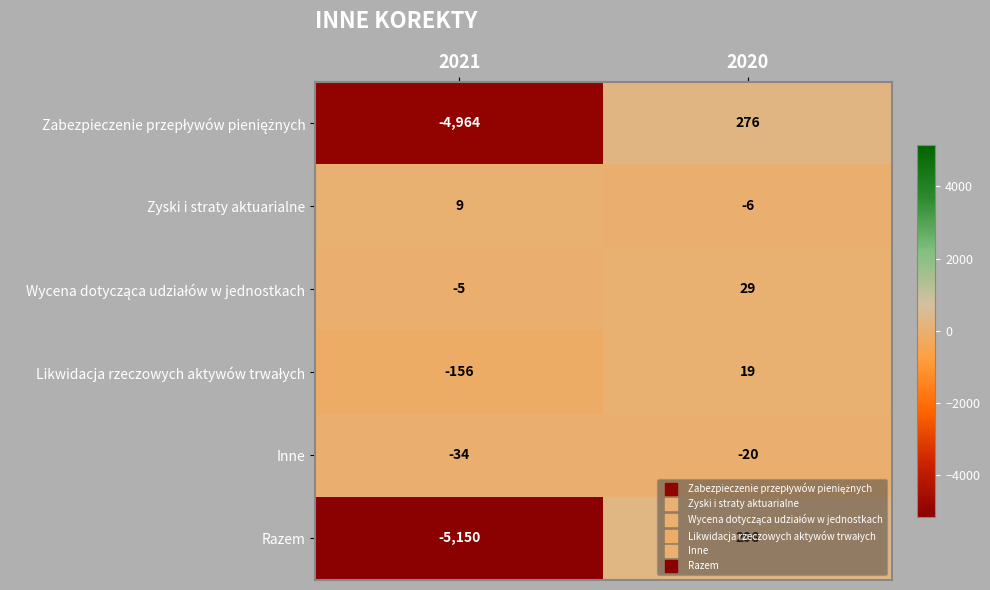

Is it true that Zyski i straty aktuarialne equals -6 at 2020?

True